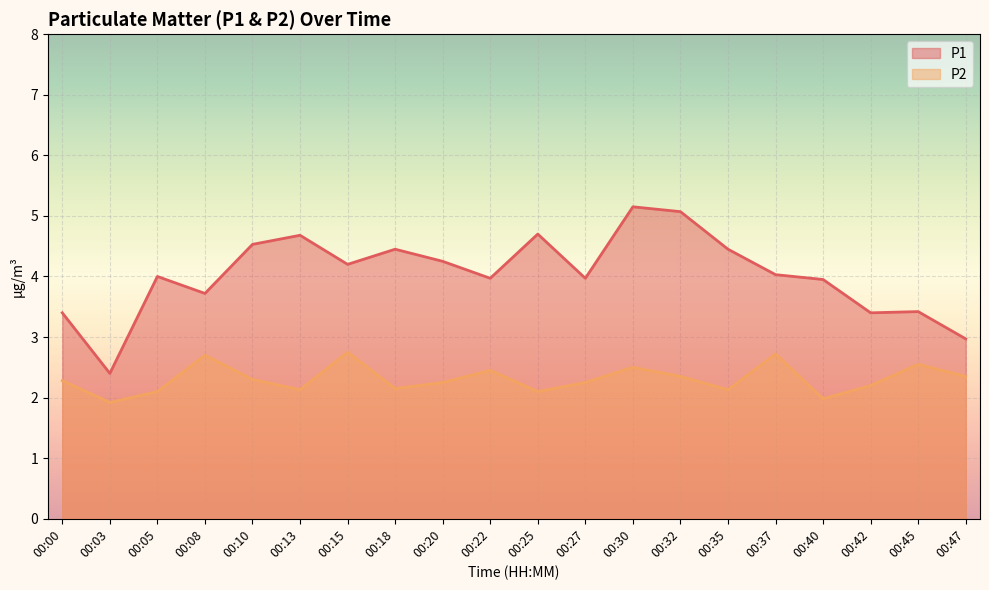

What is the sum of all P2 values?

46.2